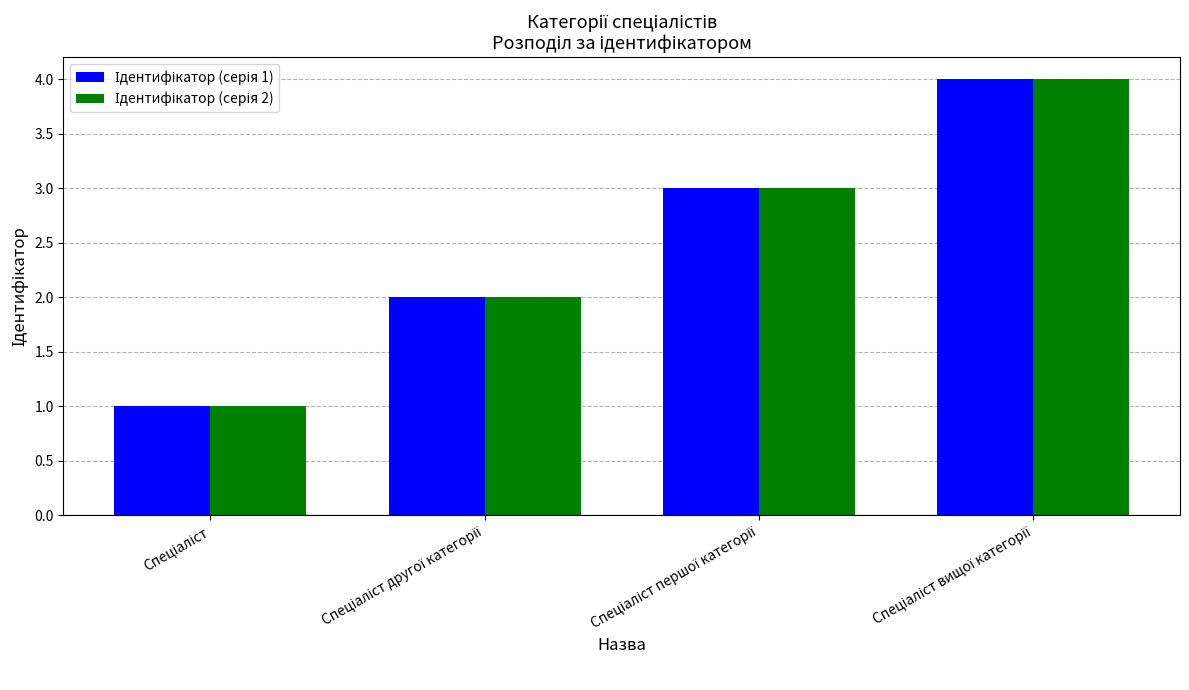

Reading left to right, extract all data points from this chart.

Ідентифікатор (серія 1): Спеціаліст=1	Спеціаліст другої категорії=2	Спеціаліст першої категорії=3	Спеціаліст вищої категорії=4
Ідентифікатор (серія 2): Спеціаліст=1	Спеціаліст другої категорії=2	Спеціаліст першої категорії=3	Спеціаліст вищої категорії=4